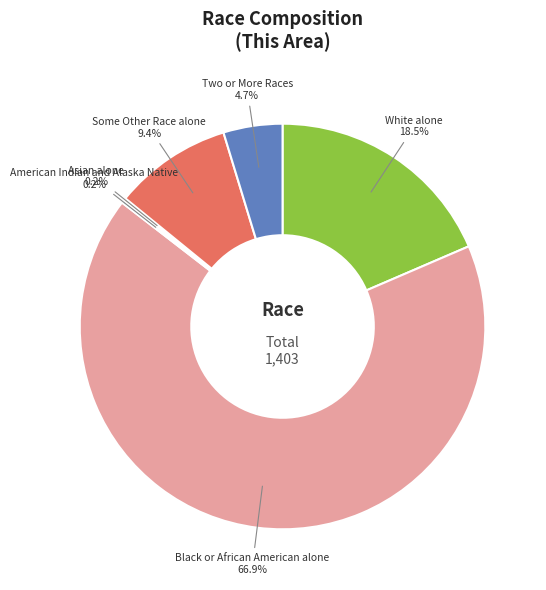

Is there any slice that represents more than half of the pie?

Yes